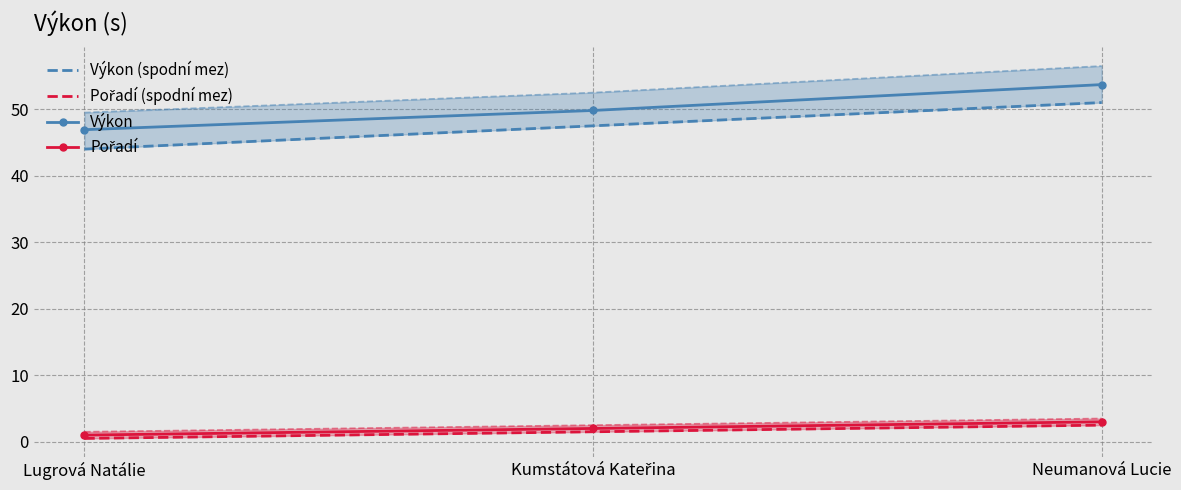

List the series in order of their peak value, highest first.

Výkon, Výkon (spodní mez), Pořadí, Pořadí (spodní mez)